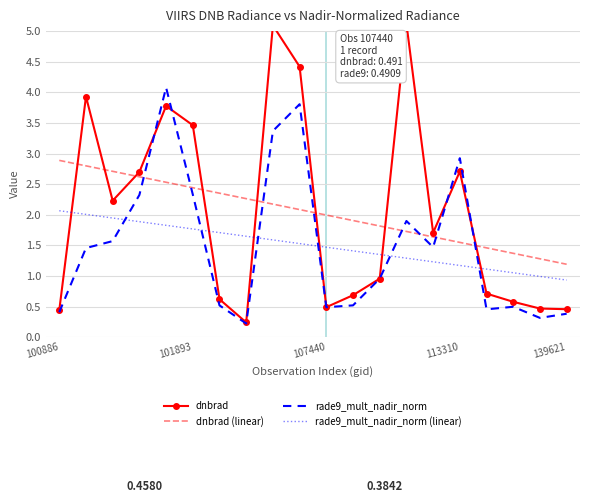

At which category is the sum across all series the highest?

8